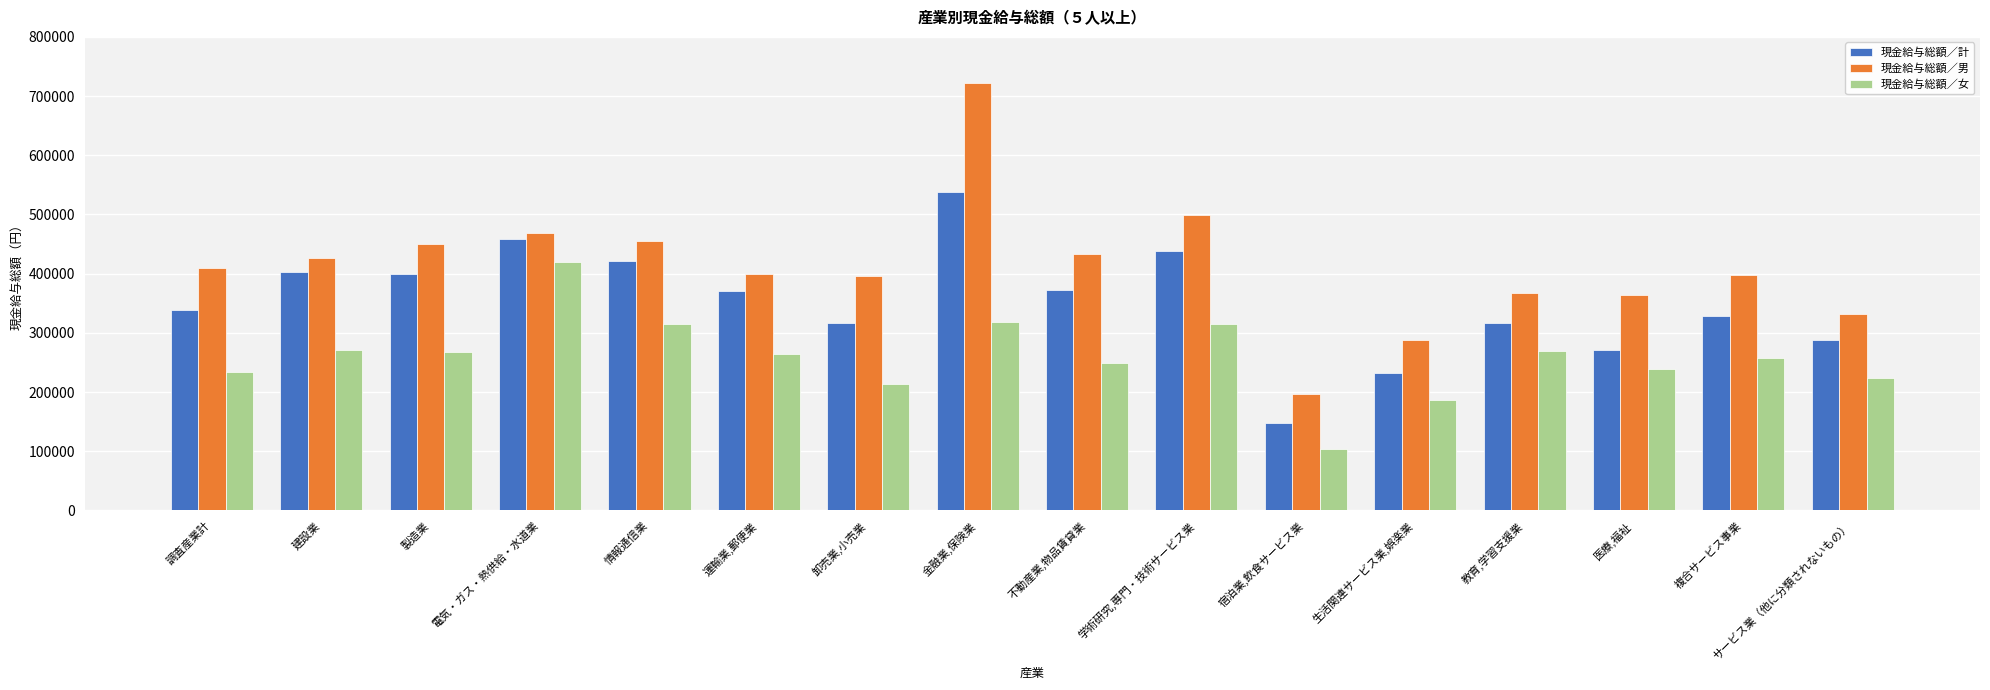

What is the label of the 12th bar from the right?

情報通信業